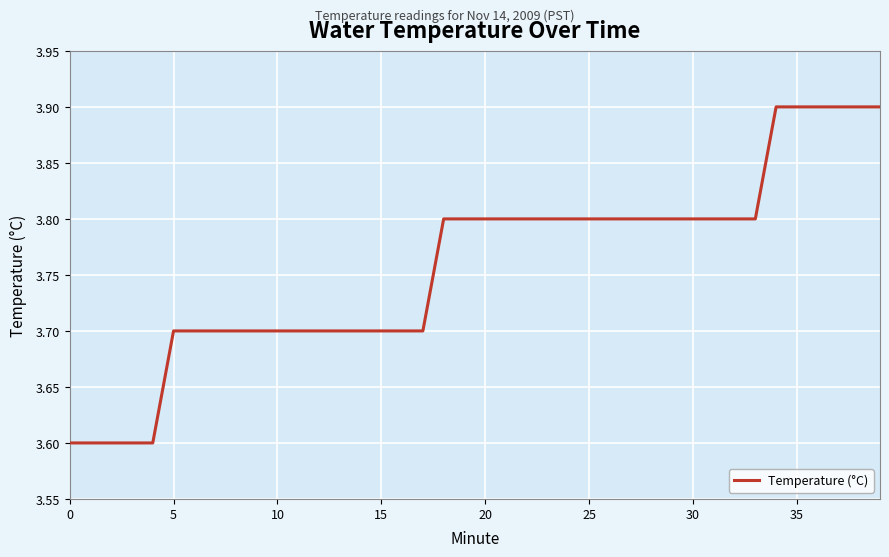

What is the minimum value shown in the chart?

3.6